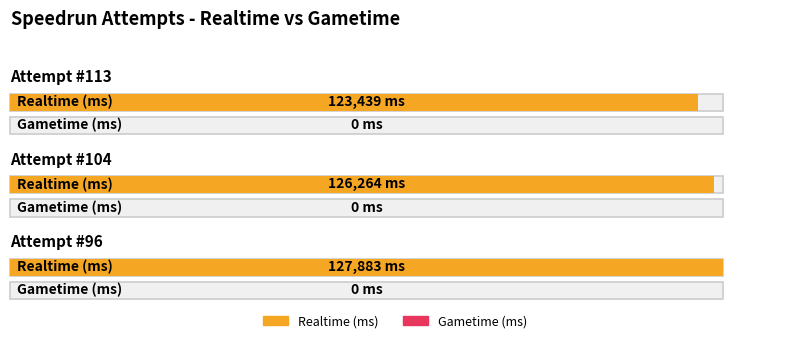

Rank the series at Attempt #104 from highest to lowest value.

Realtime (ms), Gametime (ms)